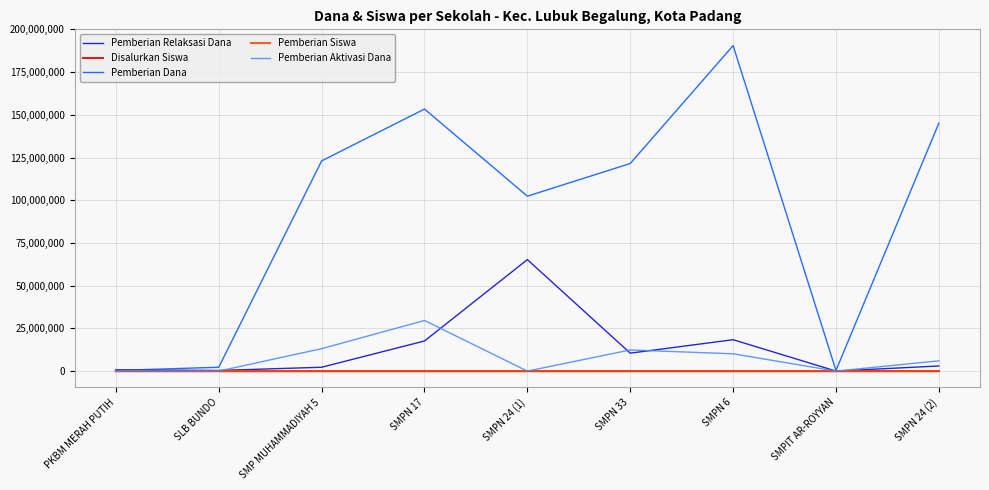

At which label does Pemberian Dana first exceed 121500000?

SMP MUHAMMADIYAH 5